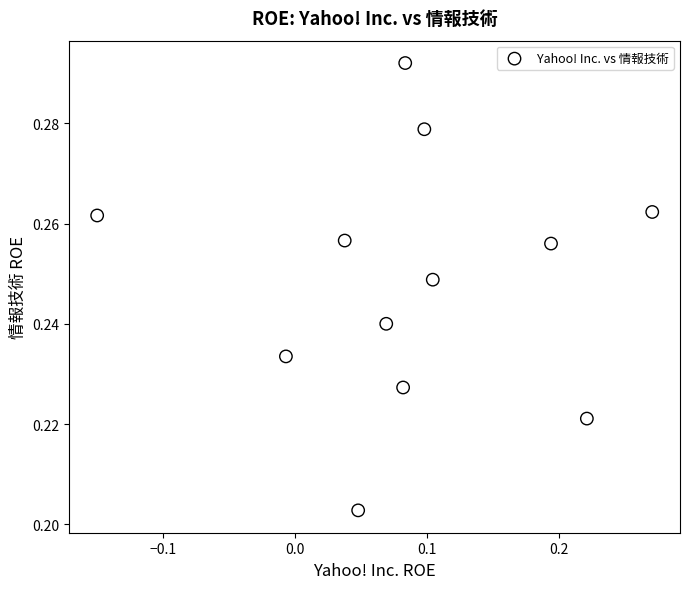

What is the range of X values (max minus min)?

0.4